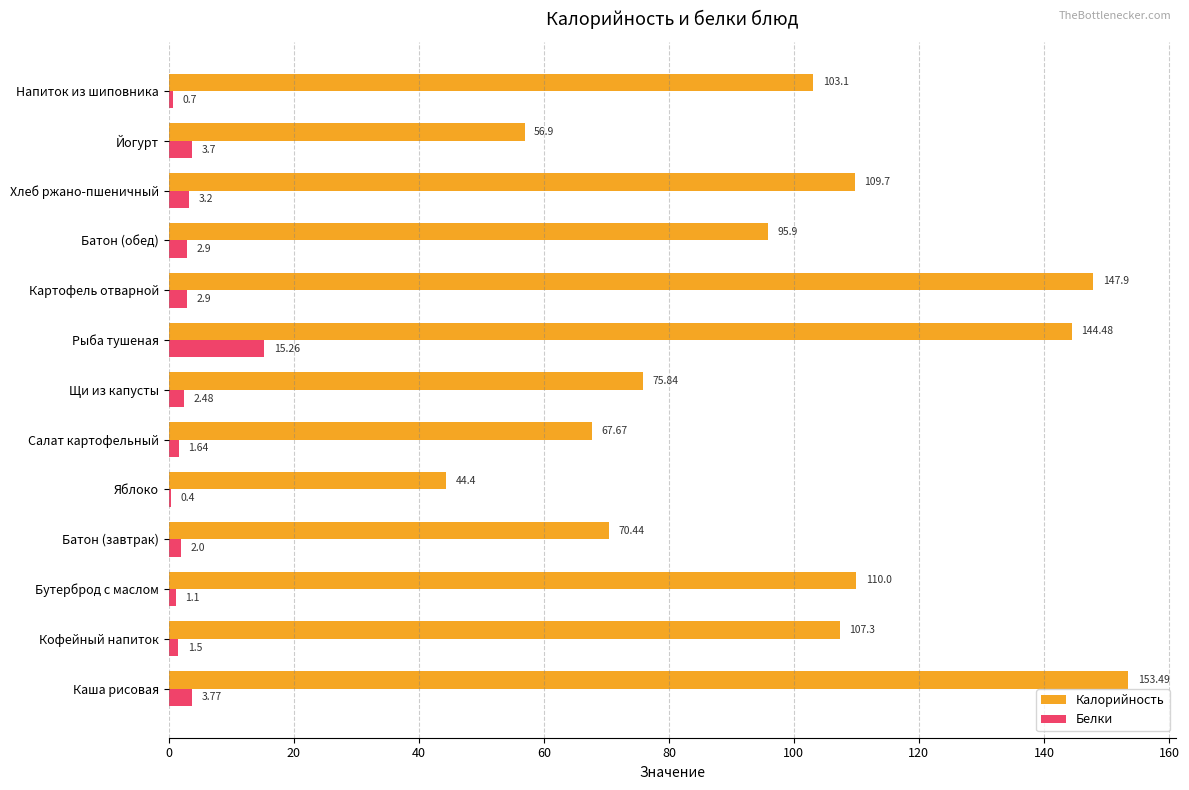

Which category has the highest value across all series?

Каша рисовая